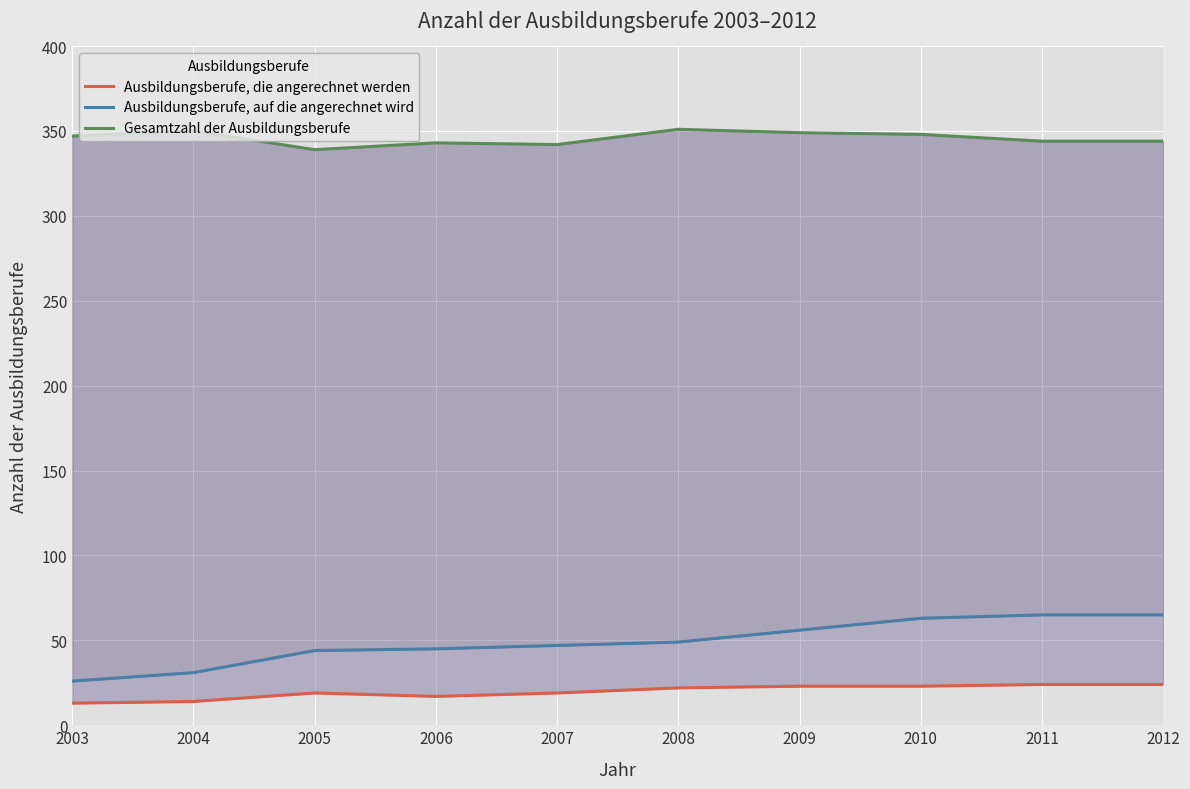

True or false: Ausbildungsberufe, auf die angerechnet wird has more than 0 points higher than both neighbors.

False